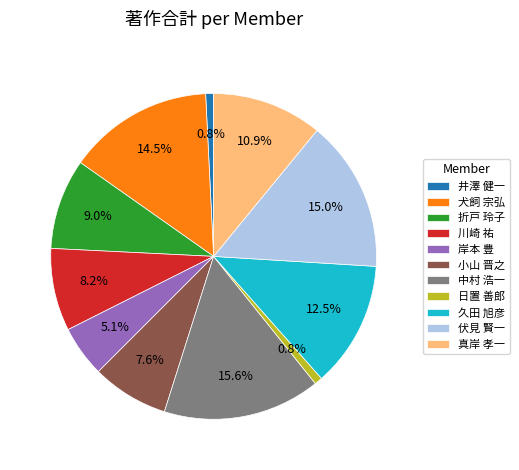

Is there any slice that represents more than half of the pie?

No